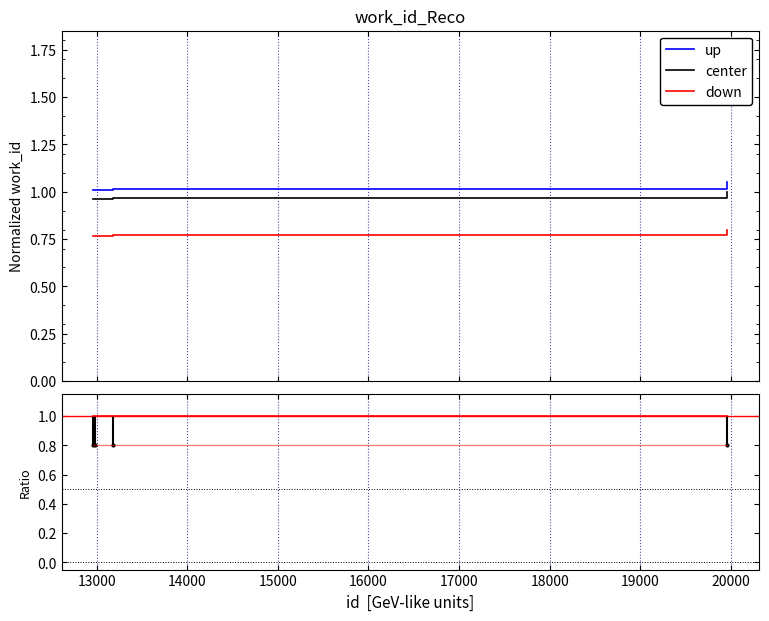

Does the chart display data point markers on the line(s)?

No